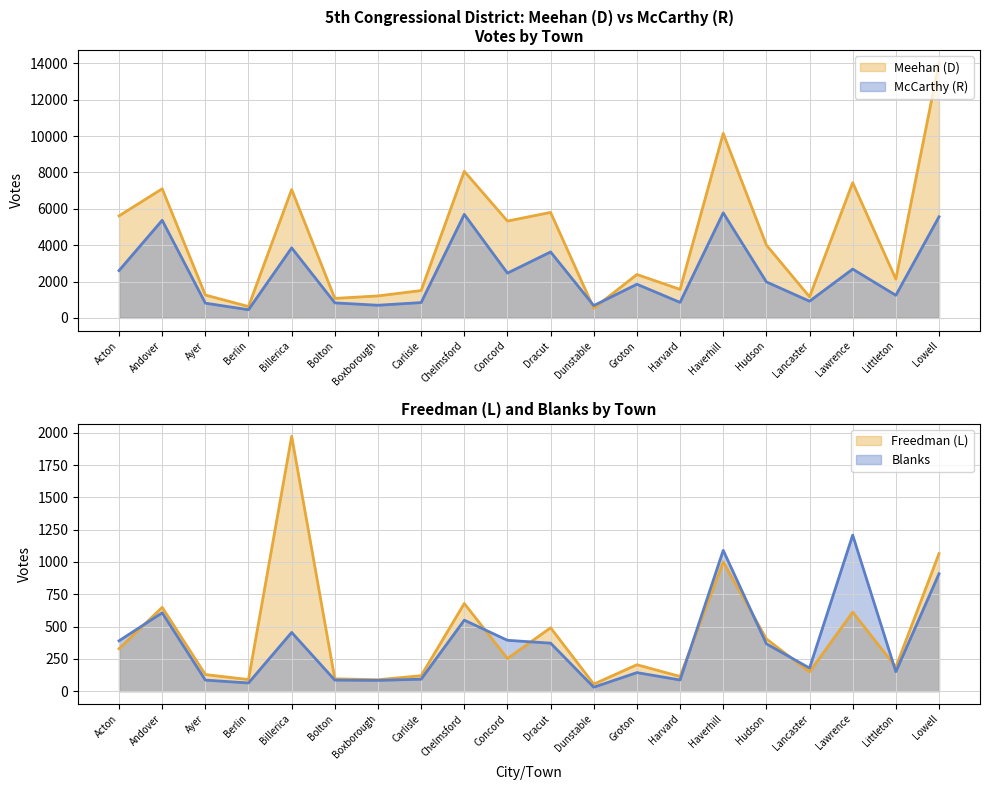

True or false: McCarthy (R) and Freedman (L) intersect in this chart.

False